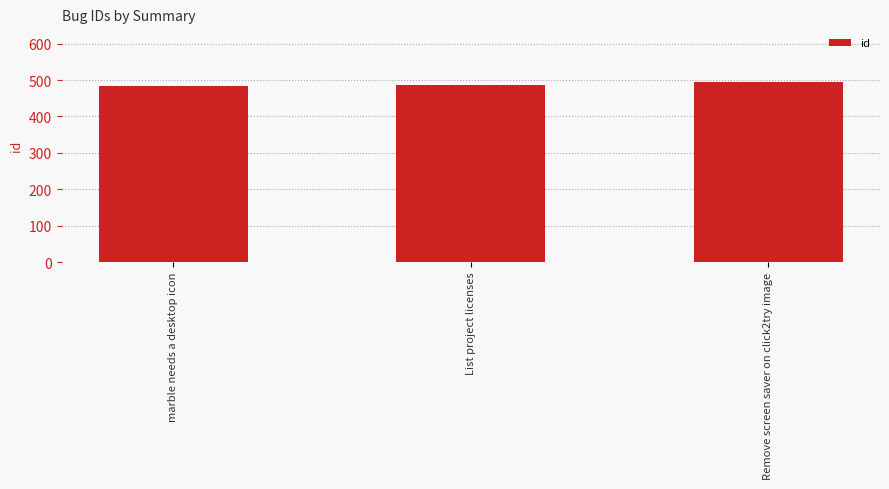

The value at marble needs a desktop icon is 651. True or false?

False